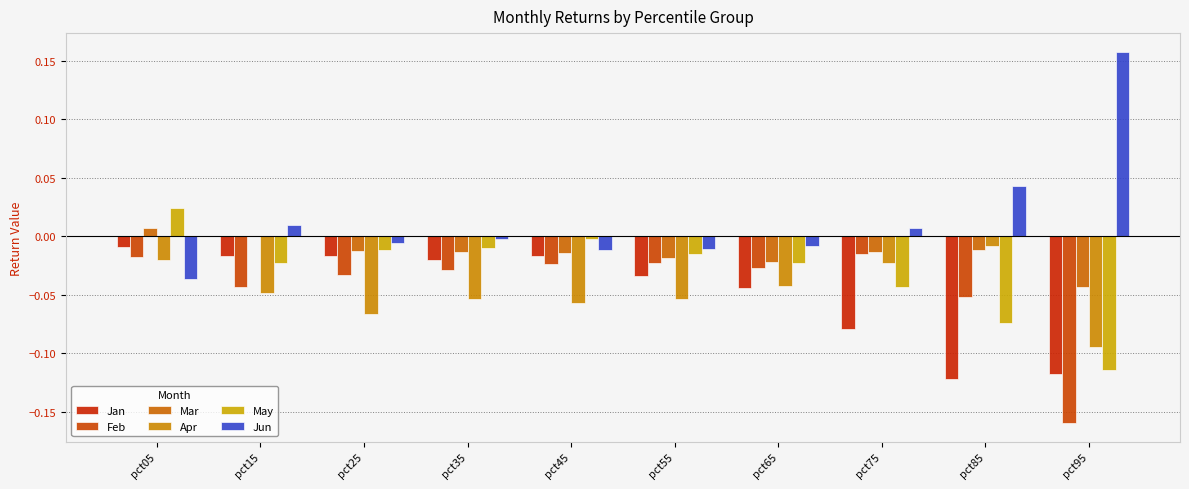

True or false: Mar has a value of -0.0 at pct95.

True